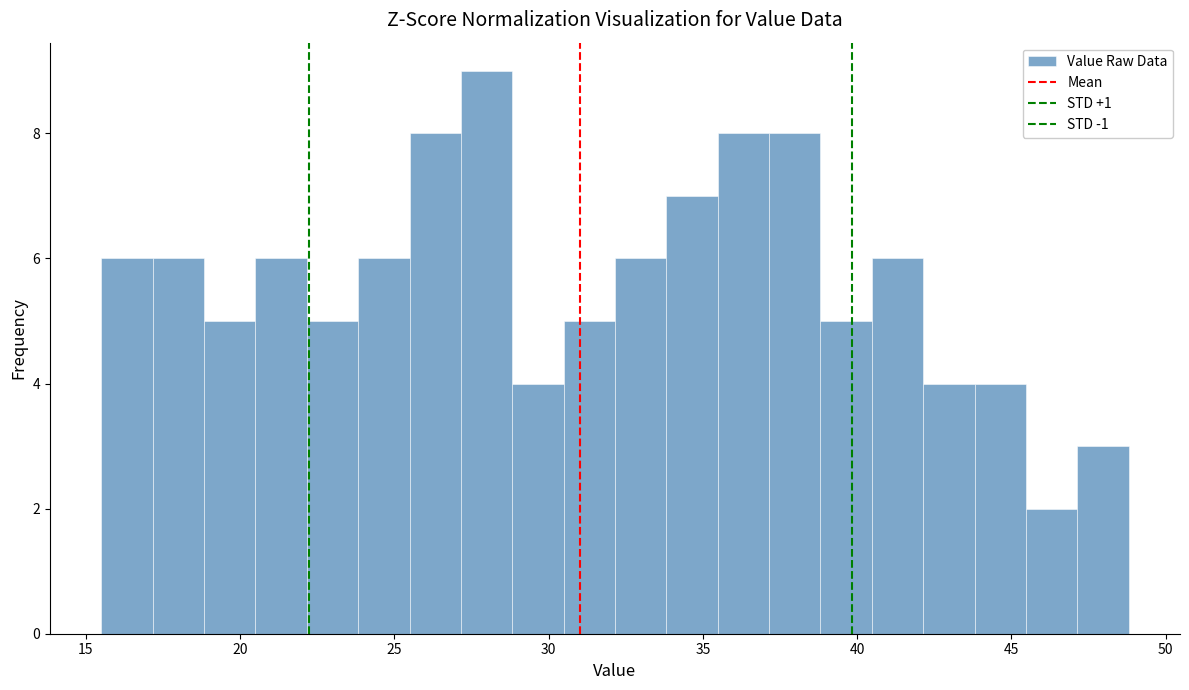

Around what value on the x-axis is the tallest bar? Give the approximate position of its centre, as read against the axis.

28.0